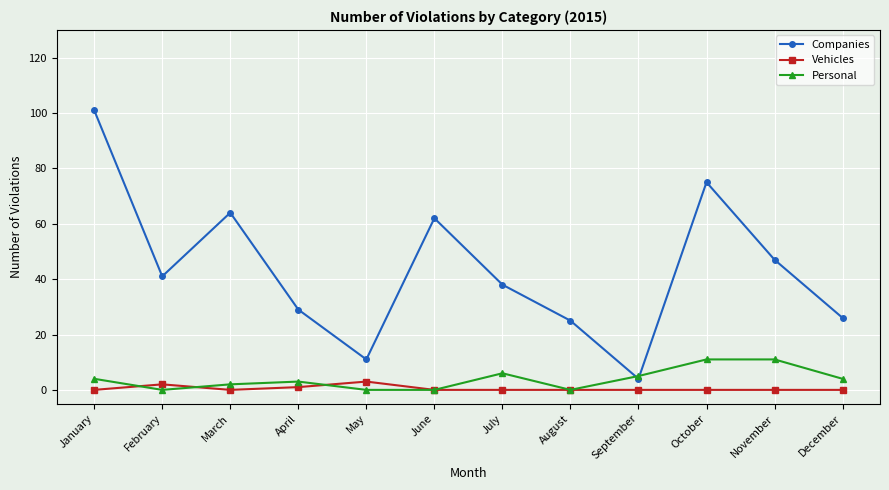

Is this an area chart (filled region under the line)?

No